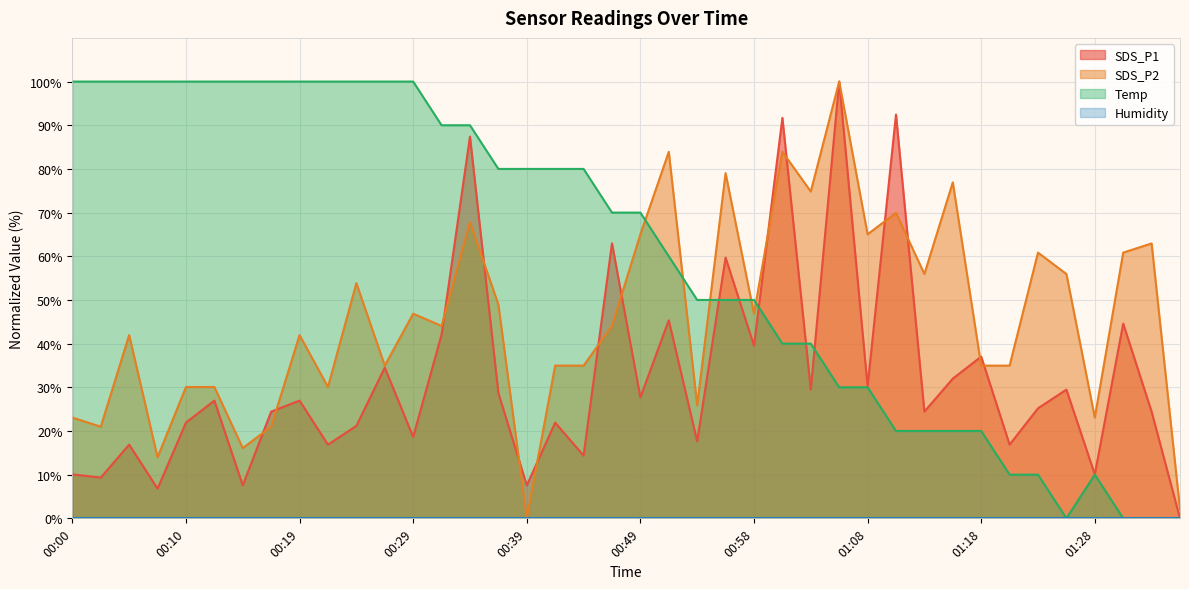

At which category does Temp reach its first local valley?

01:25